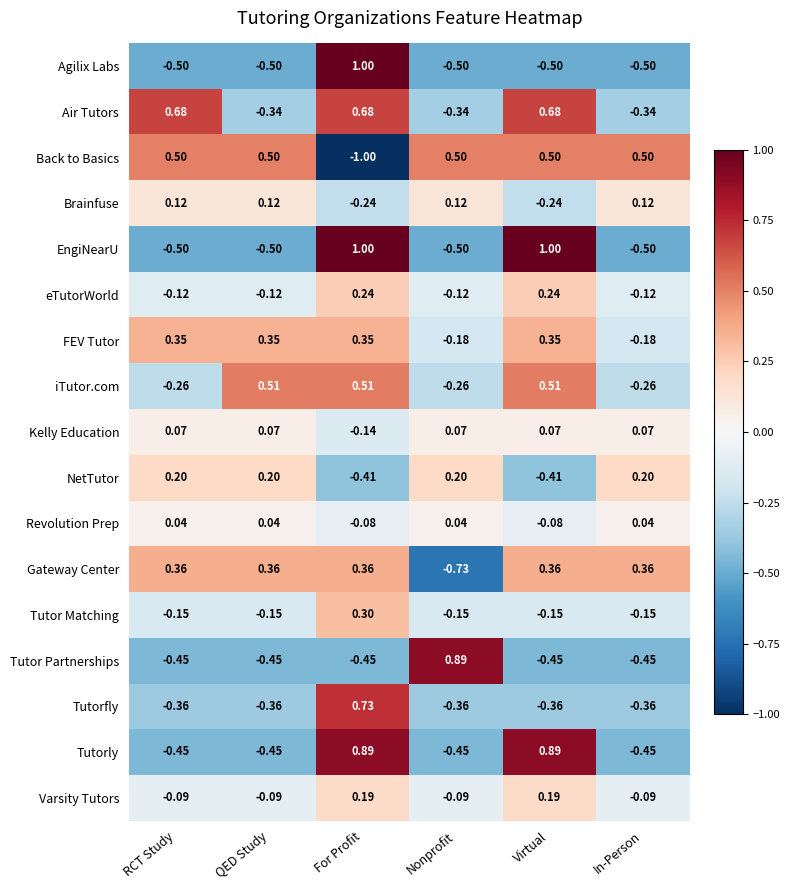

How many values in EngiNearU are above zero?

2